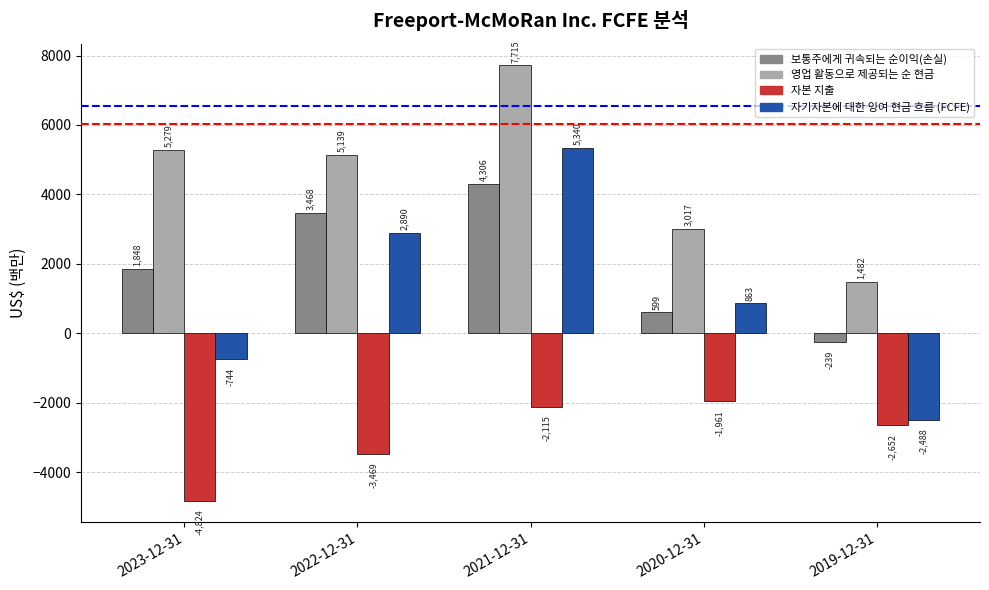

Which series has the widest spread of values?

자기자본에 대한 잉여 현금 흐름 (FCFE)